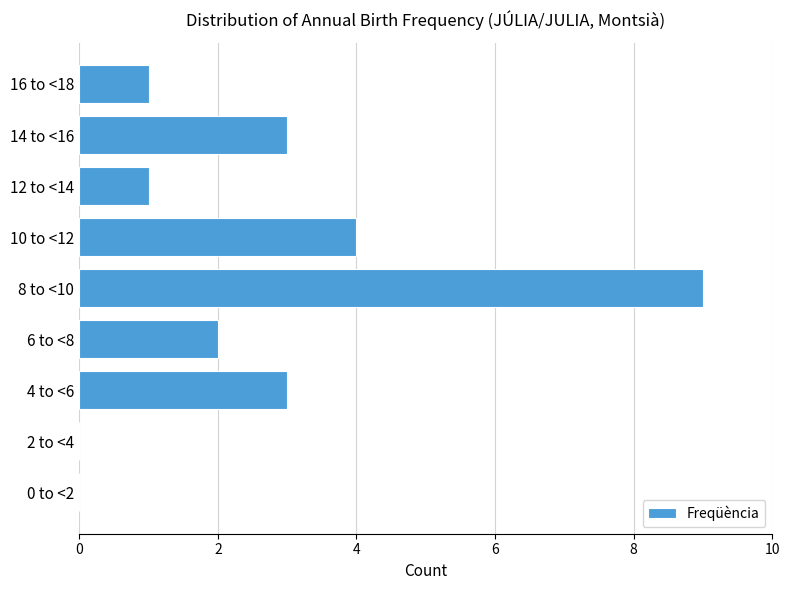

Reading bottom to top, transcribe all the data shown in this chart.

0 to <2=0	2 to <4=0	4 to <6=3	6 to <8=2	8 to <10=9	10 to <12=4	12 to <14=1	14 to <16=3	16 to <18=1